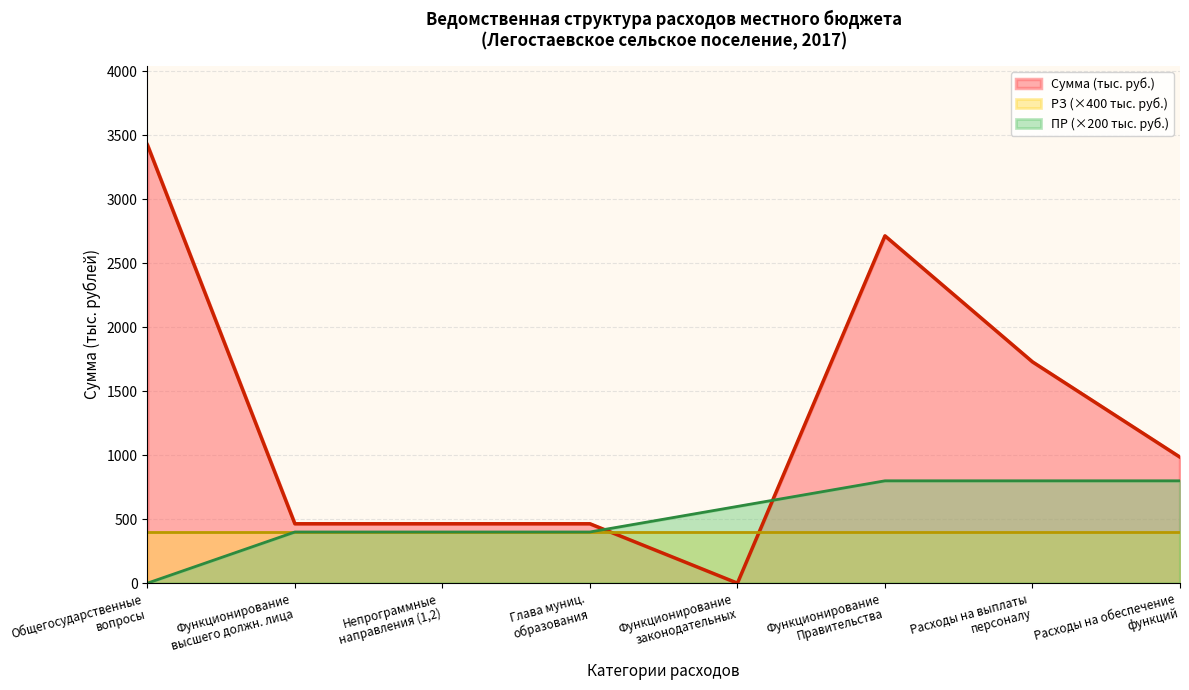

Which series has the largest total across all categories?

Сумма (тыс. руб.)